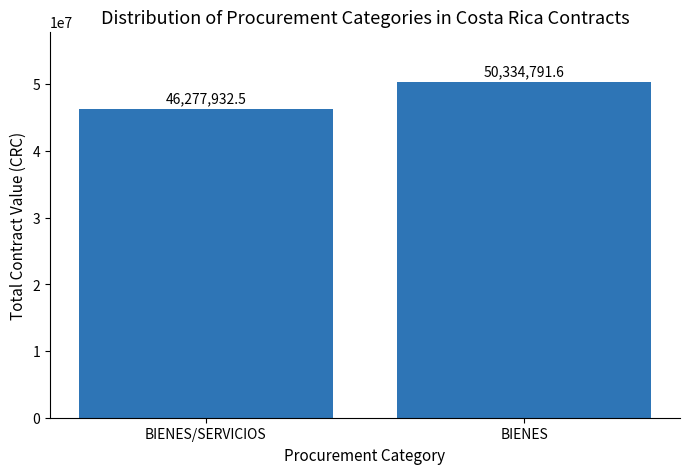

What value does the data have at BIENES/SERVICIOS?

46277932.5